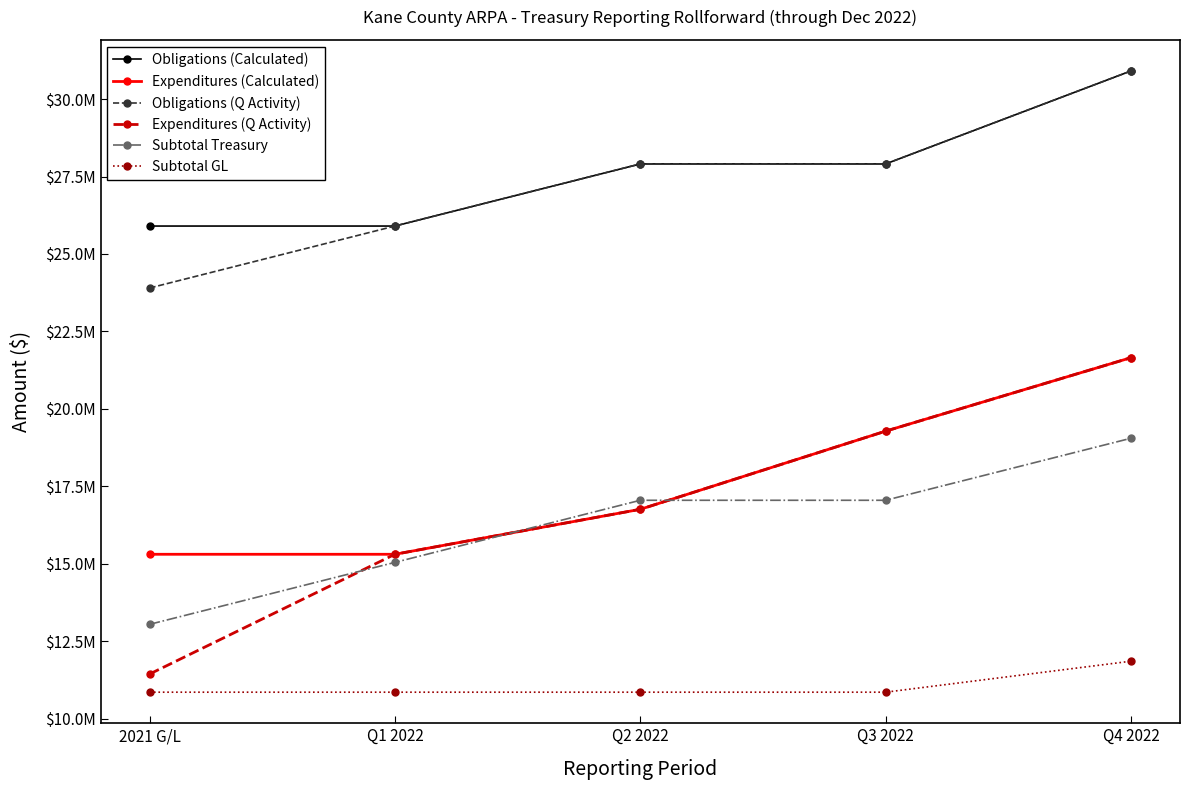

Which series has the largest range (max minus min)?

Expenditures (Q Activity)